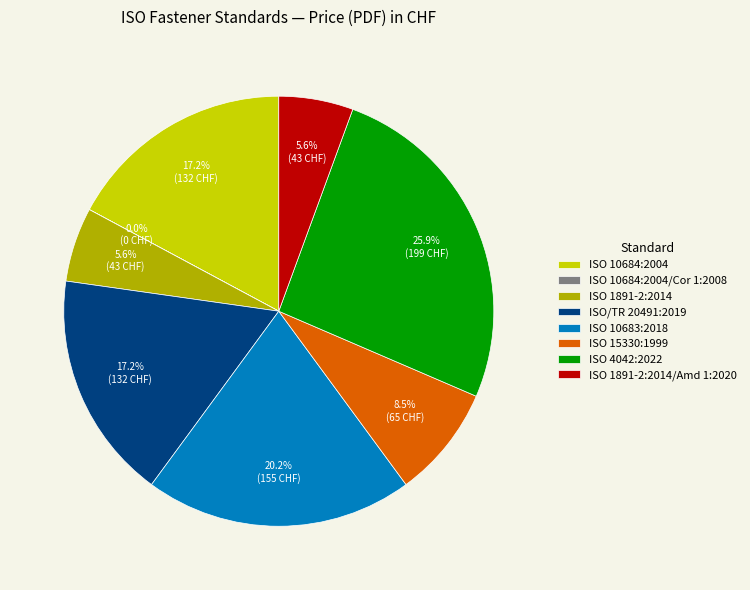

Does ISO 4042:2022 represent more than half of the total?

No